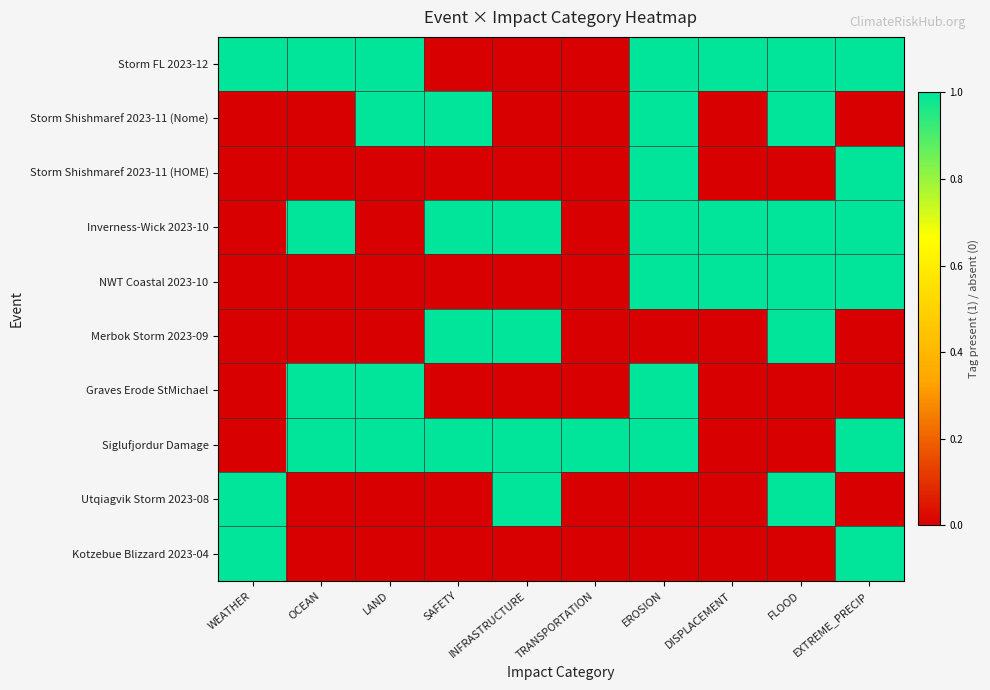

Reading left to right, list all the values displayed in this chart.

Storm FL 2023-12: WEATHER=1	OCEAN=1	LAND=1	SAFETY=0	INFRASTRUCTURE=0	TRANSPORTATION=0	EROSION=1	DISPLACEMENT=1	FLOOD=1	EXTREME_PRECIP=1
Storm Shishmaref 2023-11 (Nome): WEATHER=0	OCEAN=0	LAND=1	SAFETY=1	INFRASTRUCTURE=0	TRANSPORTATION=0	EROSION=1	DISPLACEMENT=0	FLOOD=1	EXTREME_PRECIP=0
Storm Shishmaref 2023-11 (HOME): WEATHER=0	OCEAN=0	LAND=0	SAFETY=0	INFRASTRUCTURE=0	TRANSPORTATION=0	EROSION=1	DISPLACEMENT=0	FLOOD=0	EXTREME_PRECIP=1
Inverness-Wick 2023-10: WEATHER=0	OCEAN=1	LAND=0	SAFETY=1	INFRASTRUCTURE=1	TRANSPORTATION=0	EROSION=1	DISPLACEMENT=1	FLOOD=1	EXTREME_PRECIP=1
NWT Coastal 2023-10: WEATHER=0	OCEAN=0	LAND=0	SAFETY=0	INFRASTRUCTURE=0	TRANSPORTATION=0	EROSION=1	DISPLACEMENT=1	FLOOD=1	EXTREME_PRECIP=1
Merbok Storm 2023-09: WEATHER=0	OCEAN=0	LAND=0	SAFETY=1	INFRASTRUCTURE=1	TRANSPORTATION=0	EROSION=0	DISPLACEMENT=0	FLOOD=1	EXTREME_PRECIP=0
Graves Erode StMichael: WEATHER=0	OCEAN=1	LAND=1	SAFETY=0	INFRASTRUCTURE=0	TRANSPORTATION=0	EROSION=1	DISPLACEMENT=0	FLOOD=0	EXTREME_PRECIP=0
Siglufjordur Damage: WEATHER=0	OCEAN=1	LAND=1	SAFETY=1	INFRASTRUCTURE=1	TRANSPORTATION=1	EROSION=1	DISPLACEMENT=0	FLOOD=0	EXTREME_PRECIP=1
Utqiagvik Storm 2023-08: WEATHER=1	OCEAN=0	LAND=0	SAFETY=0	INFRASTRUCTURE=1	TRANSPORTATION=0	EROSION=0	DISPLACEMENT=0	FLOOD=1	EXTREME_PRECIP=0
Kotzebue Blizzard 2023-04: WEATHER=1	OCEAN=0	LAND=0	SAFETY=0	INFRASTRUCTURE=0	TRANSPORTATION=0	EROSION=0	DISPLACEMENT=0	FLOOD=0	EXTREME_PRECIP=1